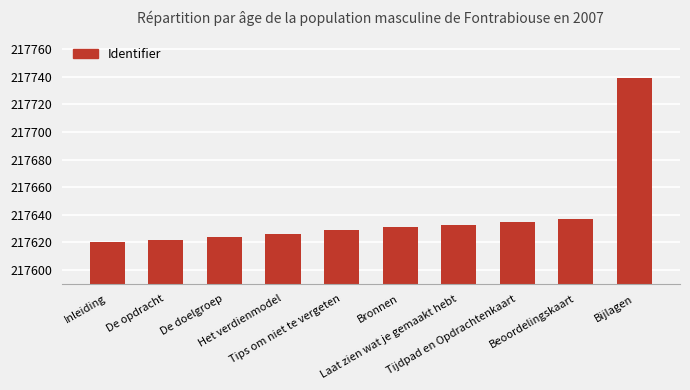

What is the difference between the maximum and minimum values?

119